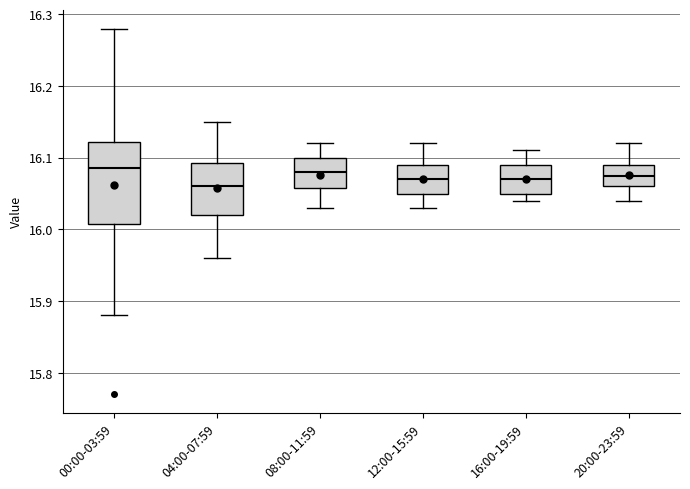

Which box is the tallest, from its lower edge to its upper edge?

00:00-03:59